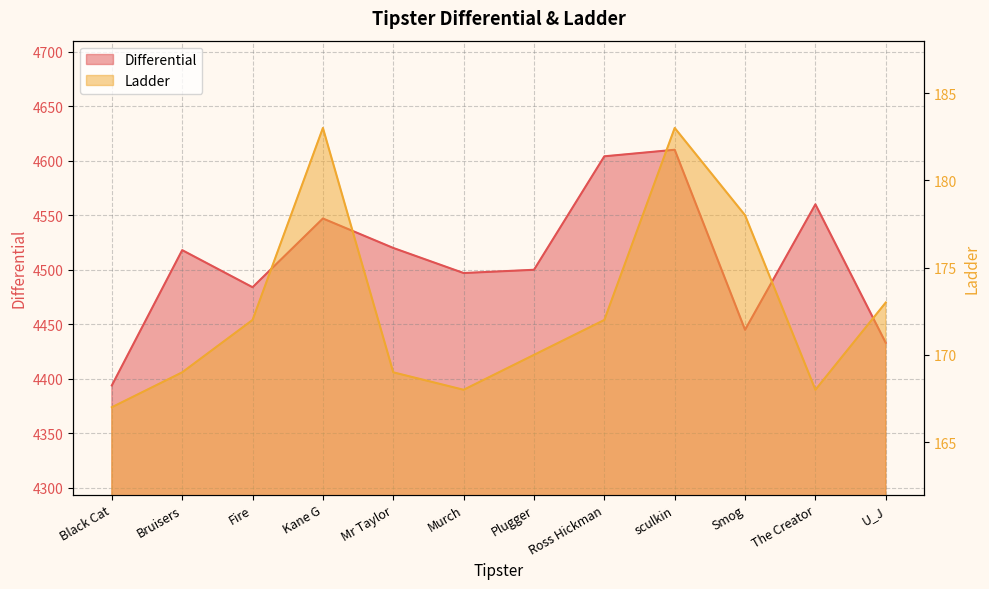

What is the label of the 11th point from the left?

The Creator